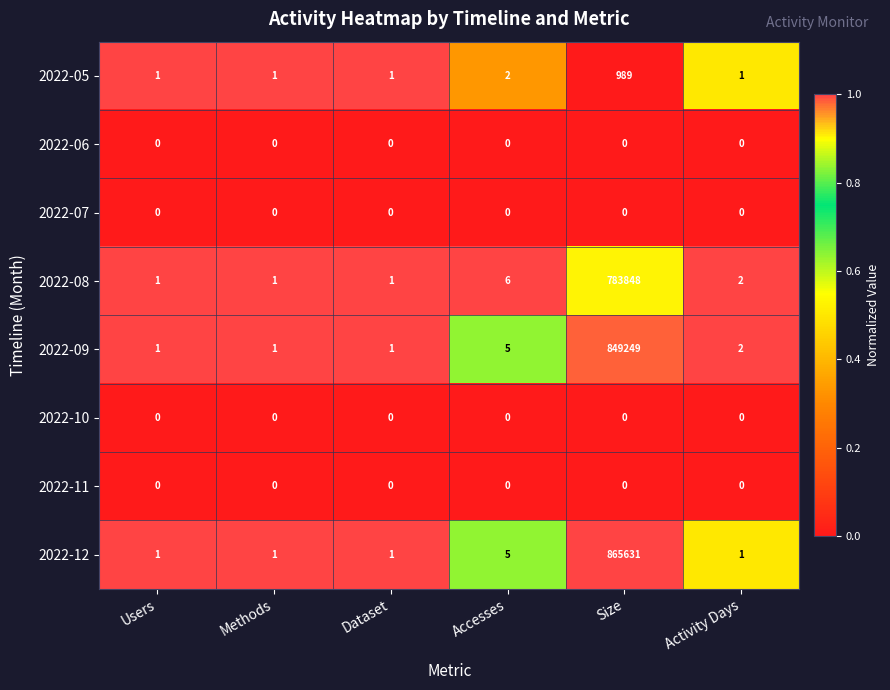

Which series has the widest spread of values?

2022-12